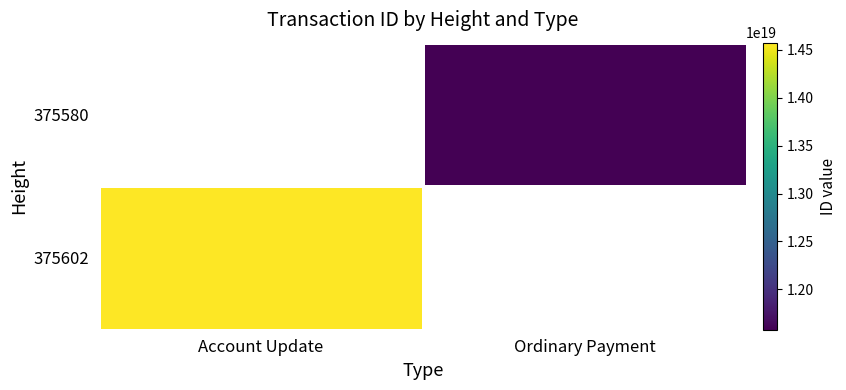

What is the sum of all 375580 values?

11579868407697897472